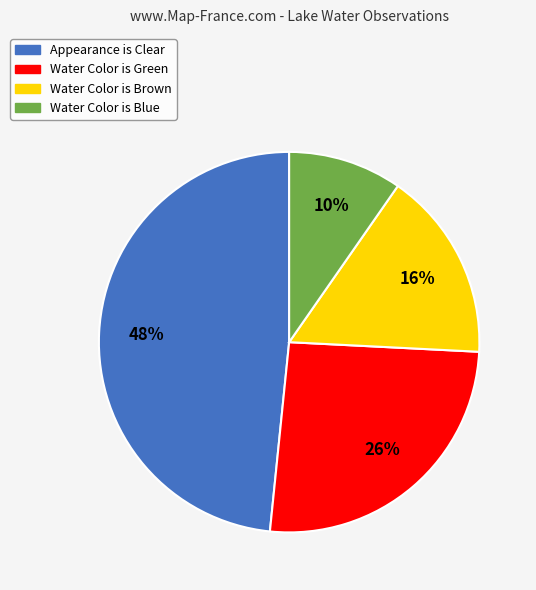

To the nearest percent, what is the average slice percentage?

25%